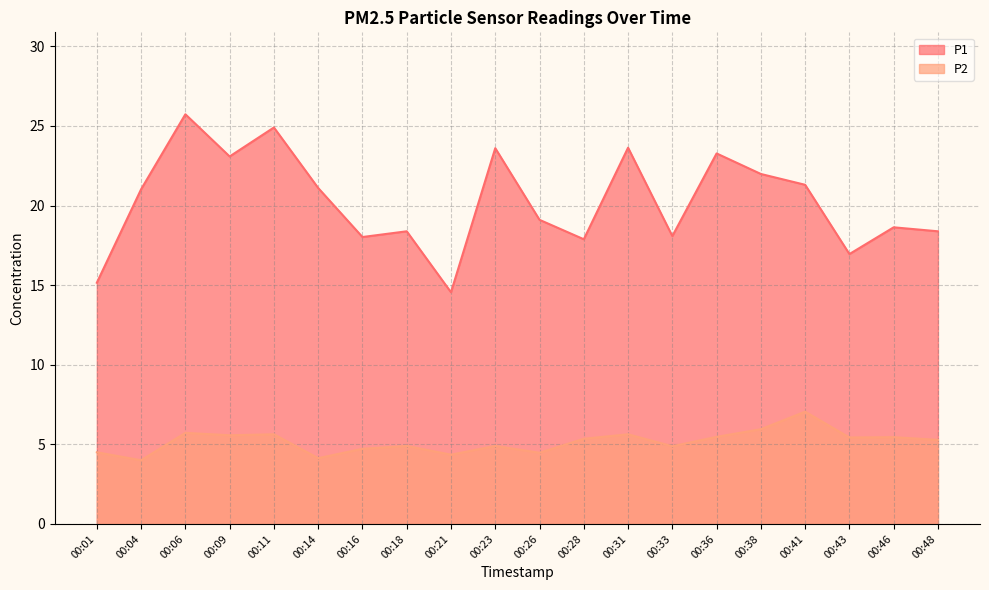

Is the value of P1 at 00:41 greater than the value of P2 at 00:46?

Yes